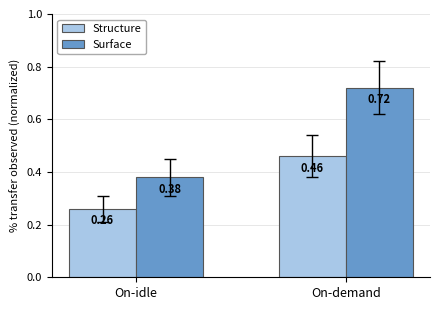

How many groups of bars are there?

2